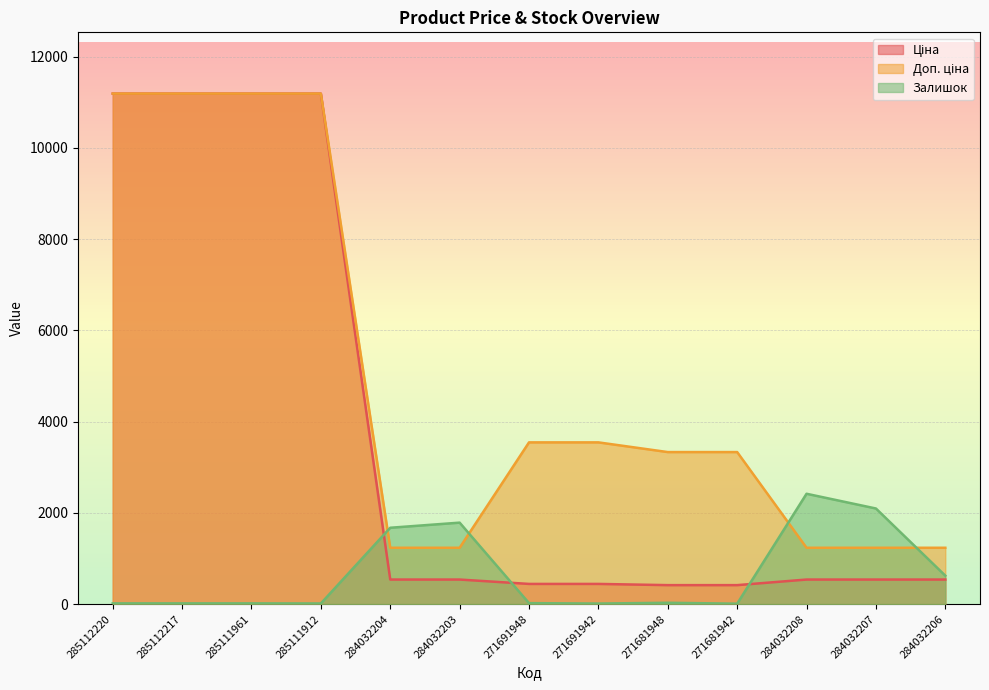

What position from the left is 284032203?

6